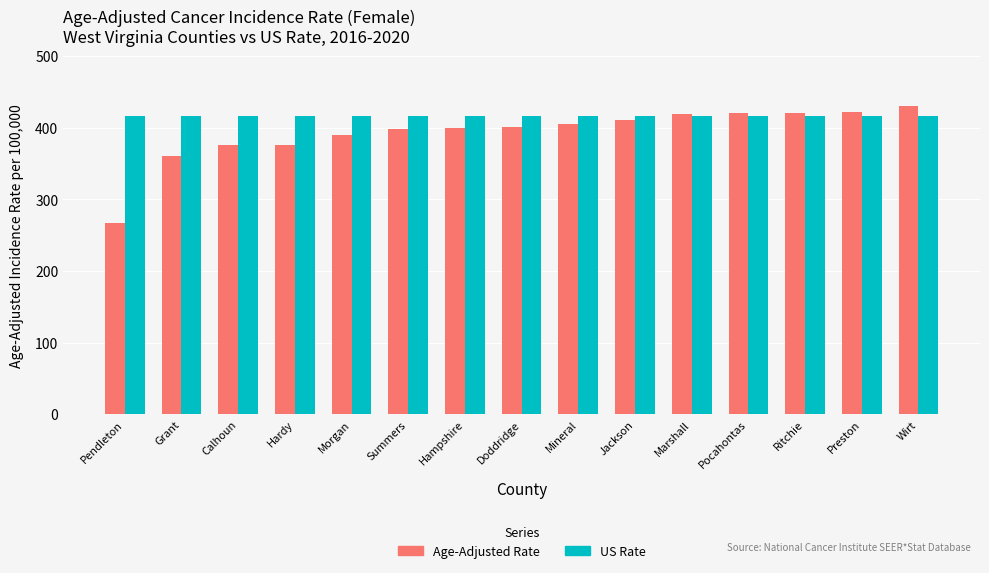

What is the spread (max minus min) of values at Ritchie?

4.0